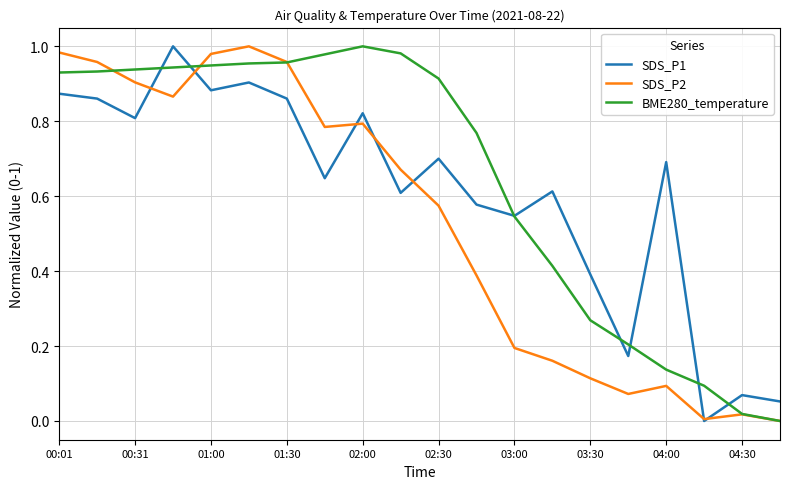

Rank the series by their average value, from lowest to highest.

SDS_P2, SDS_P1, BME280_temperature